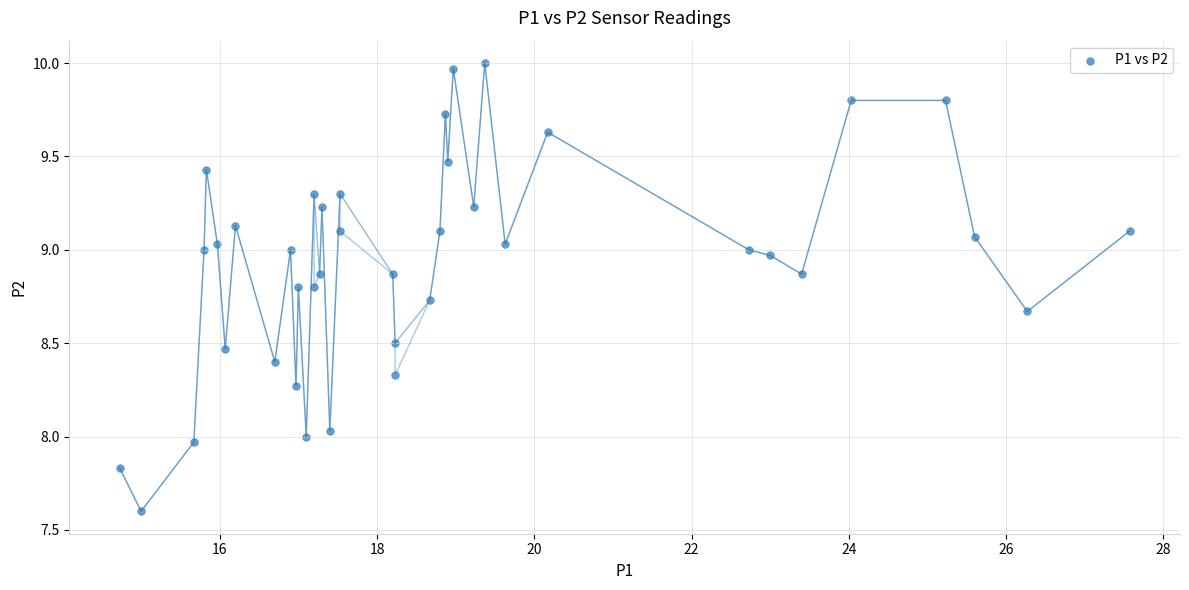

What is the range of Y values (max minus min)?

2.4